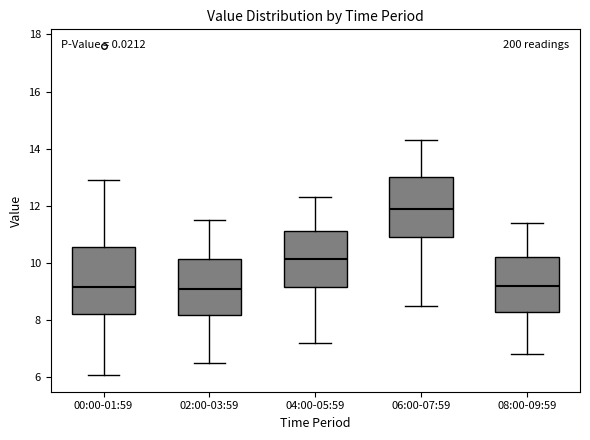

Reading left to right, read every box against the y-axis: the position of its median line, the range the box covers, and the ends of its whiskers. The values are not printed on the chart, so give them approximately, as read against the axis.

00:00-01:59: median 9.2, box 8.2 to 10.6, whiskers 6.0 to 13.0
02:00-03:59: median 9.0, box 8.2 to 10.2, whiskers 6.6 to 11.6
04:00-05:59: median 10.2, box 9.2 to 11.2, whiskers 7.2 to 12.4
06:00-07:59: median 12.0, box 11.0 to 13.0, whiskers 8.6 to 14.4
08:00-09:59: median 9.2, box 8.2 to 10.2, whiskers 6.8 to 11.4